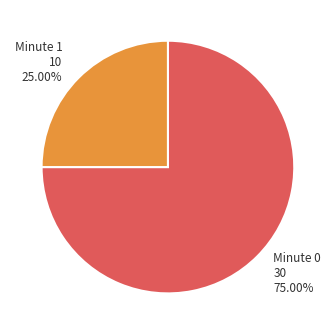

Is there a majority slice in this chart?

Yes